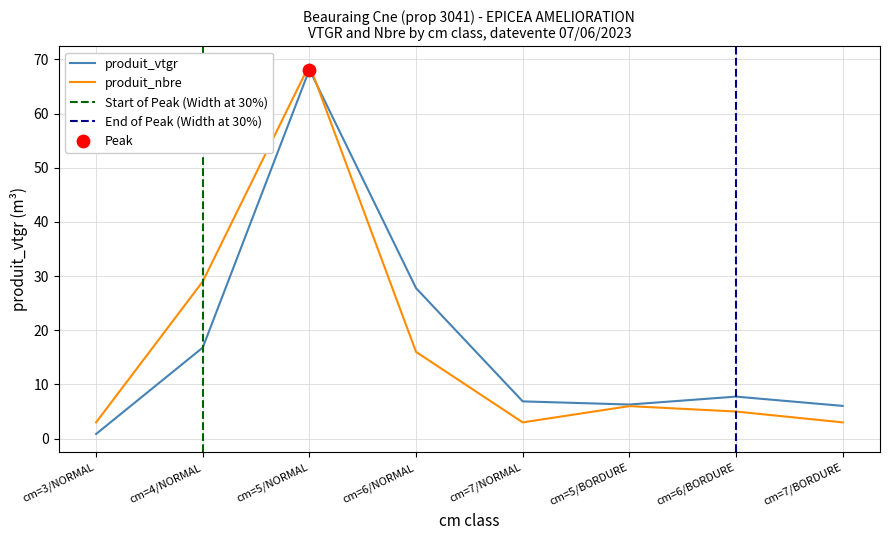

What is the total value across all series at cm=6/BORDURE?

12.8